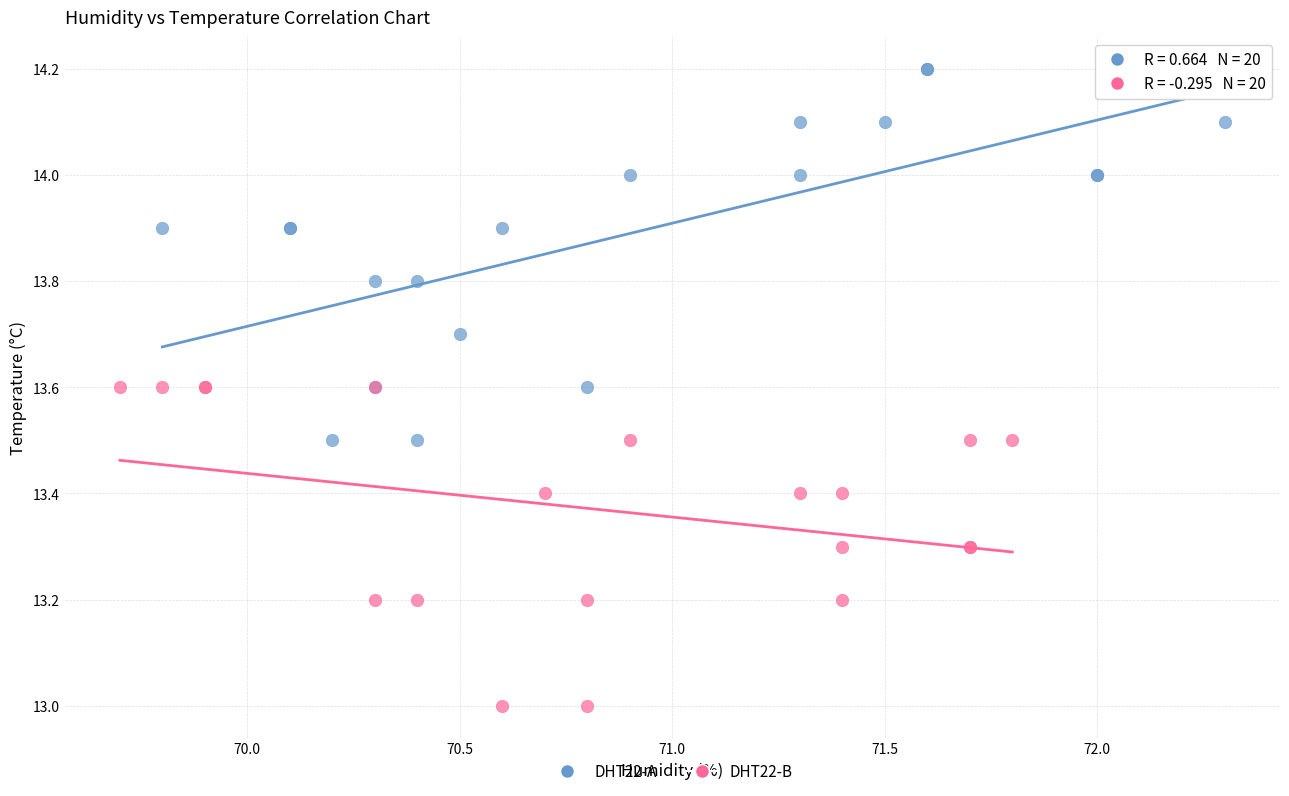

Which series reaches the minimum Y coordinate?

DHT22-B